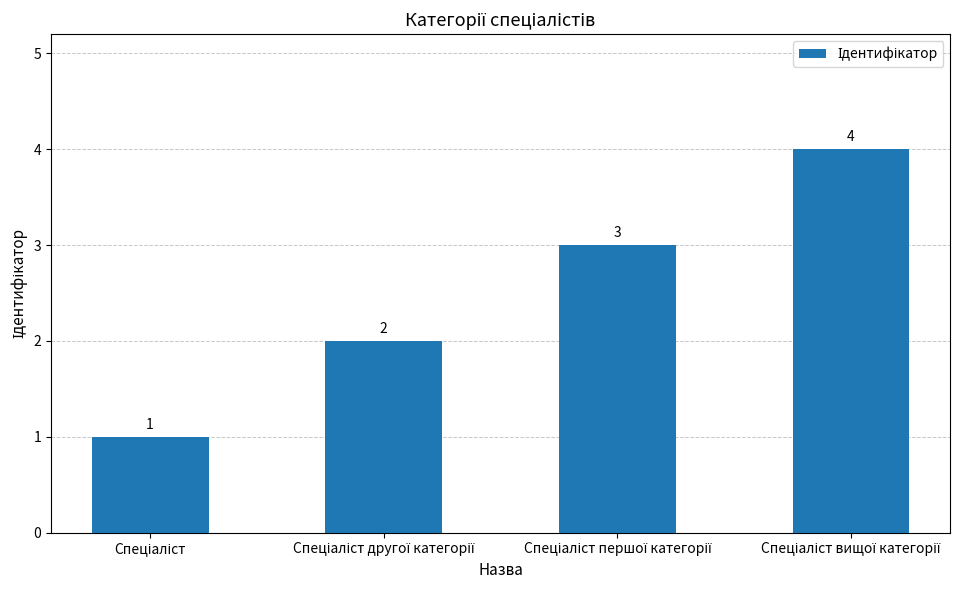

What is the difference between the maximum and minimum values?

3